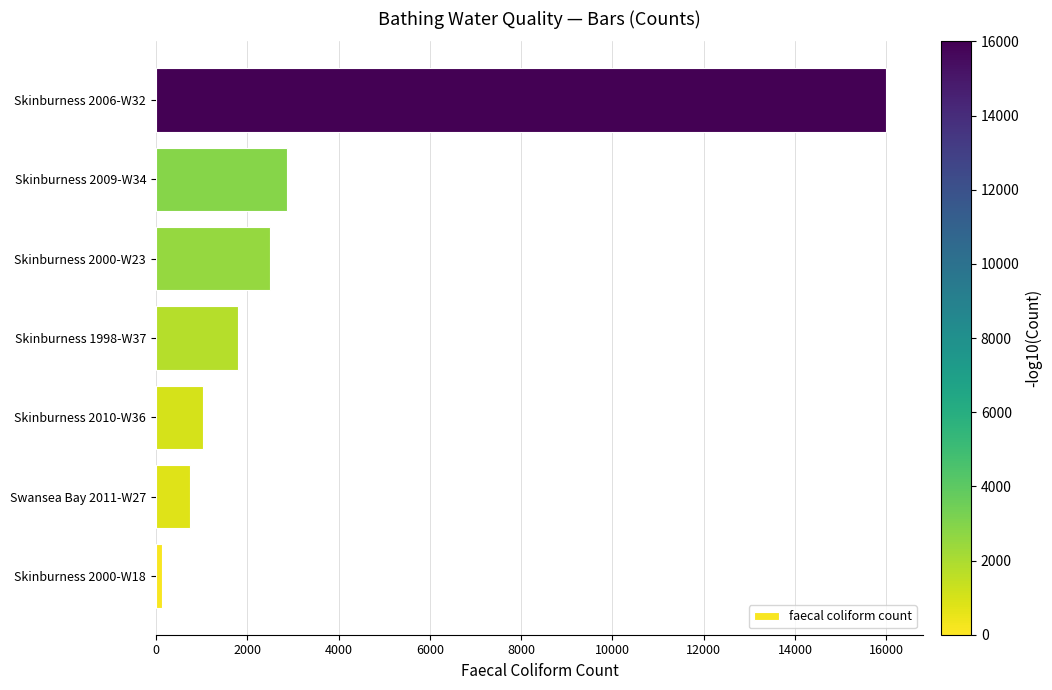

List the labels in order of value, largest first.

Skinburness 2006-W32, Skinburness 2009-W34, Skinburness 2000-W23, Skinburness 1998-W37, Skinburness 2010-W36, Swansea Bay 2011-W27, Skinburness 2000-W18